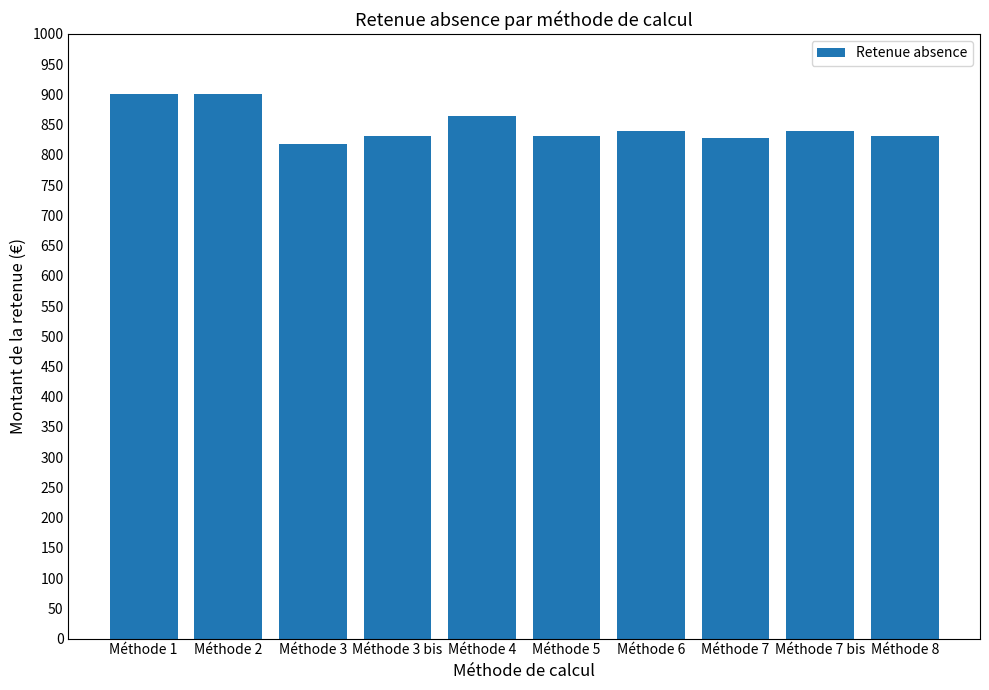

True or false: the data shows 818.2 at Méthode 3.

True